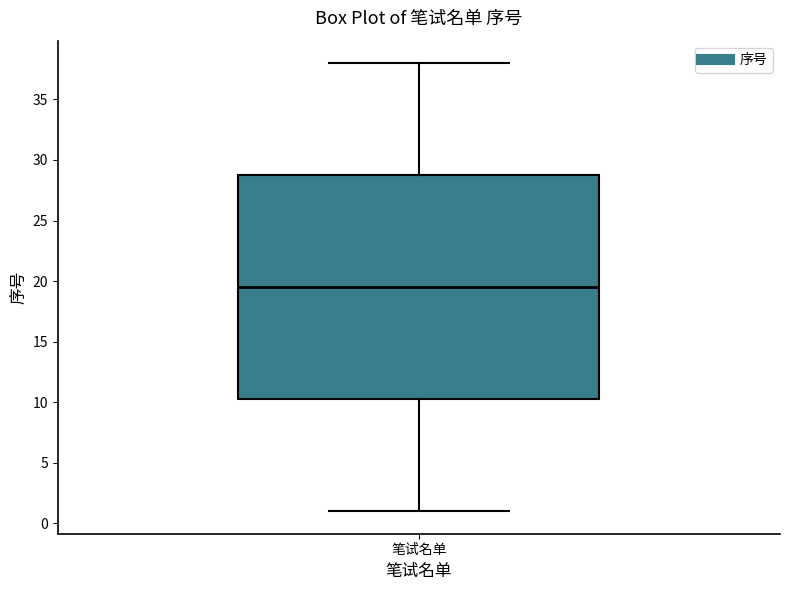

Where does the lower whisker of the box for 笔试名单 end on the y-axis? The values are not printed on the chart, so give them approximately, as read against the axis.

1.0